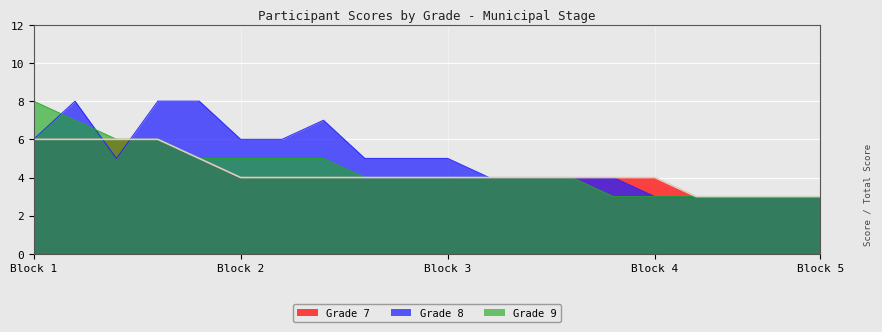

What is the difference between the highest and lowest values at 3?

1